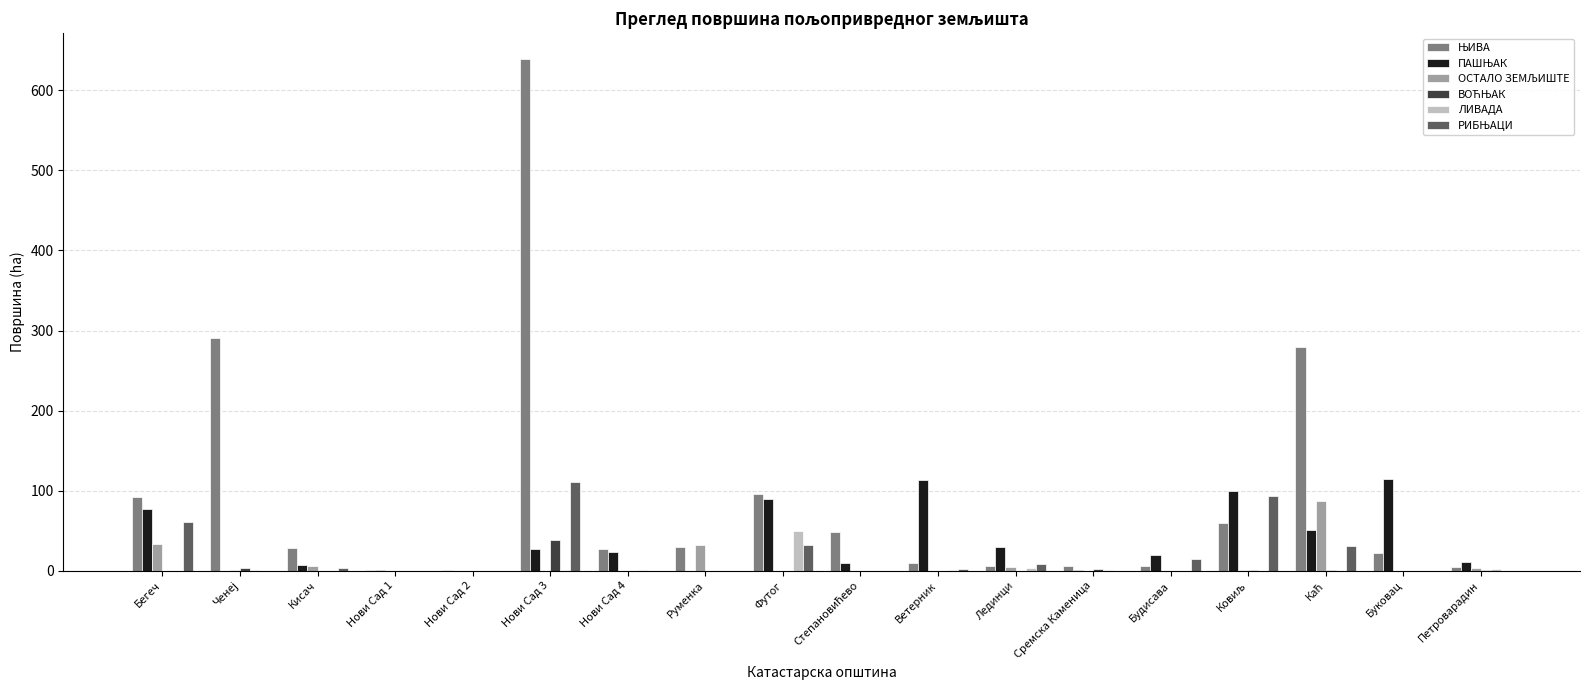

Which category has the highest value across all series?

Нови Сад 3